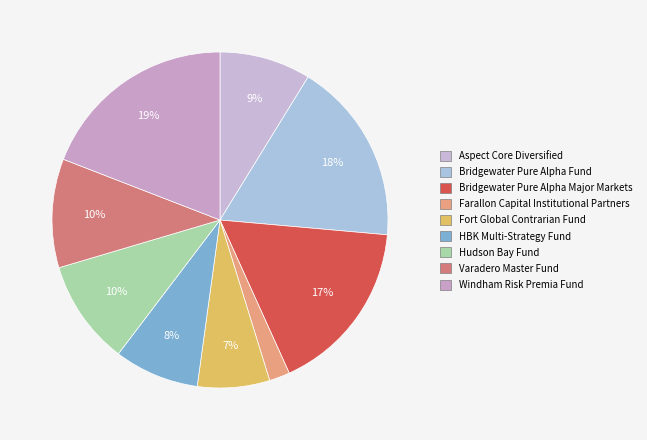

Does Hudson Bay Fund represent more than half of the total?

No